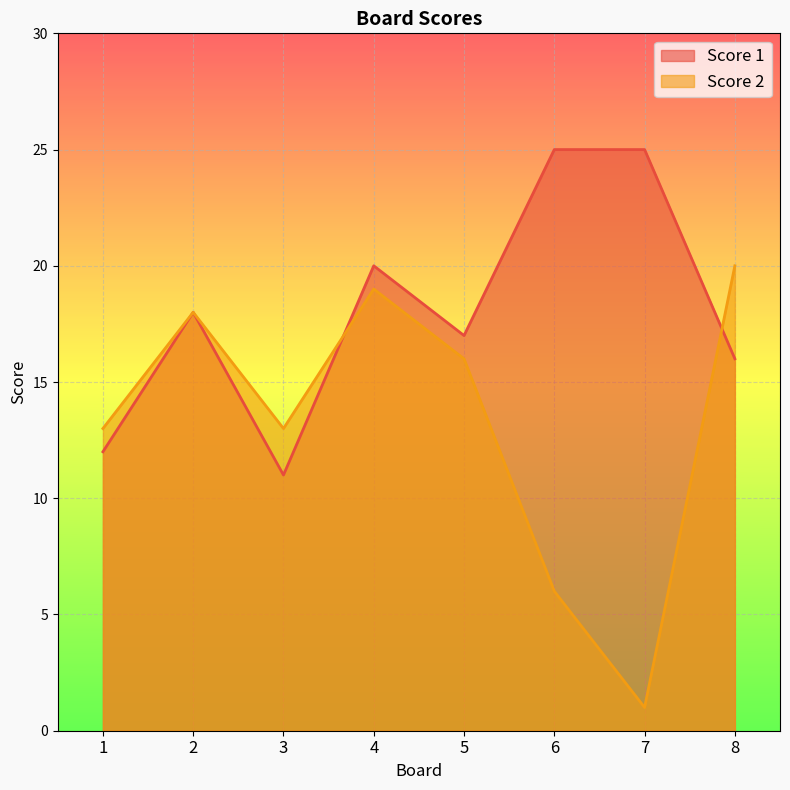

Reading left to right, extract all data points from this chart.

Score 1: 12	18	11	20	17	25	25	16
Score 2: 13	18	13	19	16	6	1	20